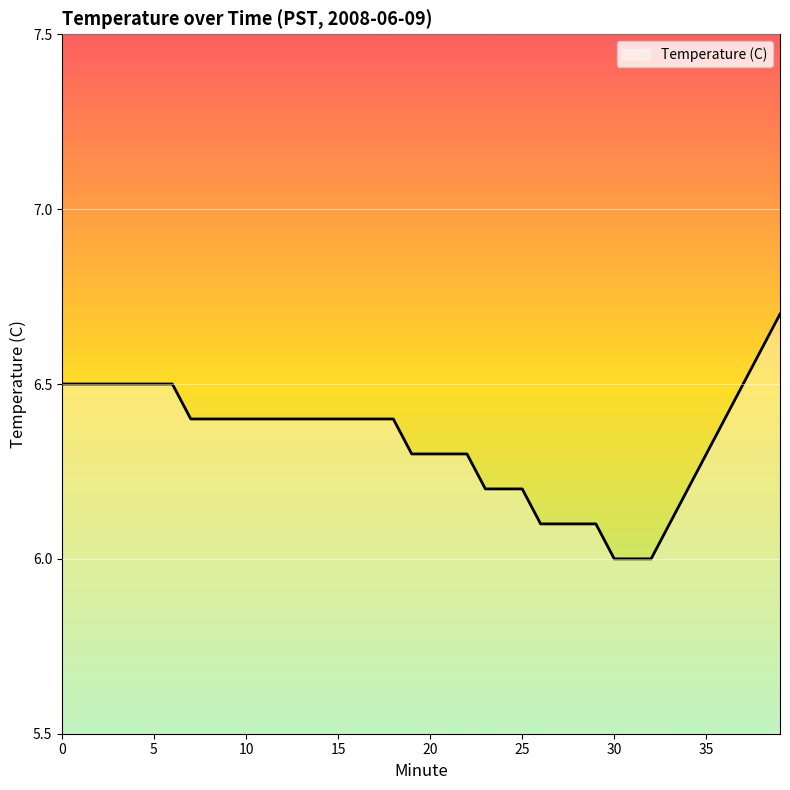

What is the maximum value shown in the chart?

6.7